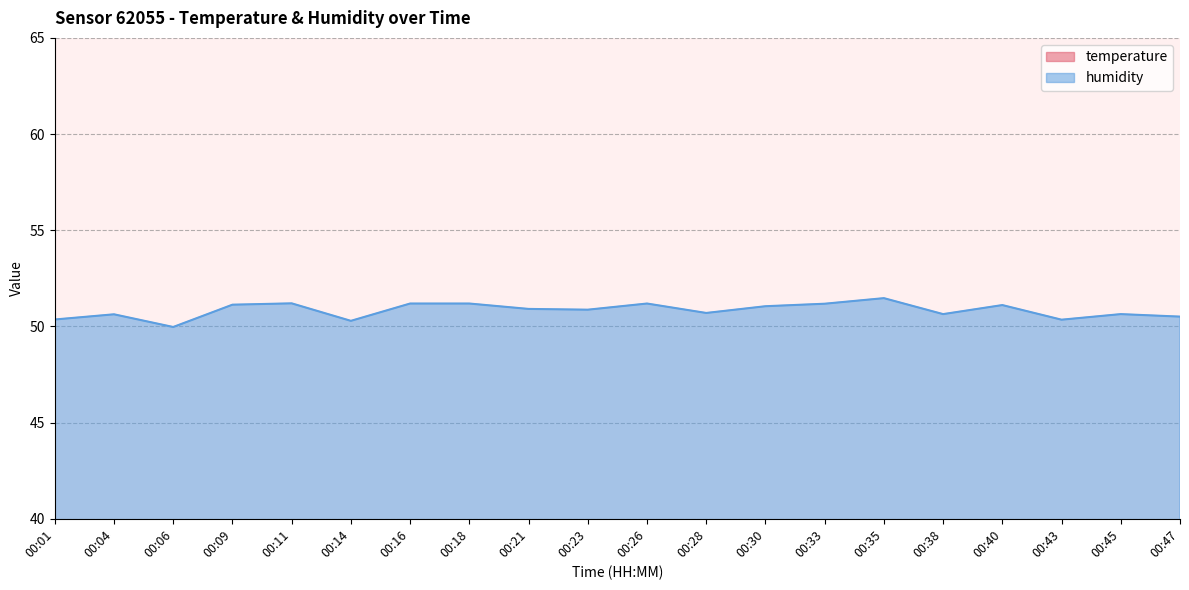

Reading left to right, transcribe all the data shown in this chart.

temperature: 00:01=12.6	00:04=12.4	00:06=12.6	00:09=12.5	00:11=12.2	00:14=12.6	00:16=12.2	00:18=12.1	00:21=12.4	00:23=12.1	00:26=12.2	00:28=12.3	00:30=11.8	00:33=11.7	00:35=11.7	00:38=12.1	00:40=11.9	00:43=12.3	00:45=12.1	00:47=12.2
humidity: 00:01=50.4	00:04=50.6	00:06=50.0	00:09=51.1	00:11=51.2	00:14=50.3	00:16=51.2	00:18=51.2	00:21=50.9	00:23=50.9	00:26=51.2	00:28=50.7	00:30=51.0	00:33=51.2	00:35=51.5	00:38=50.6	00:40=51.1	00:43=50.4	00:45=50.6	00:47=50.5